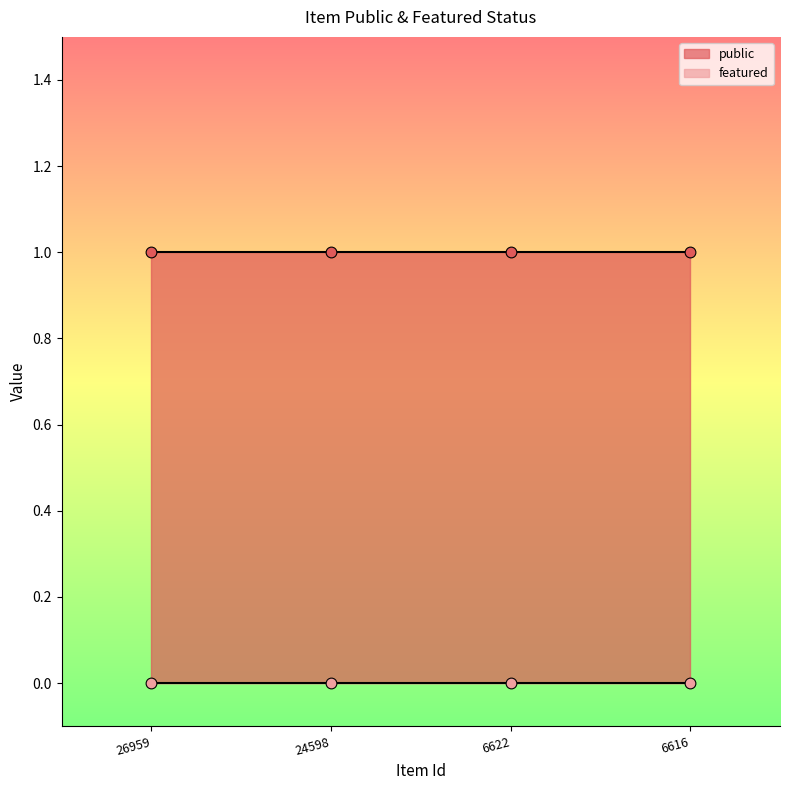

At which category is the sum across all series the highest?

26959